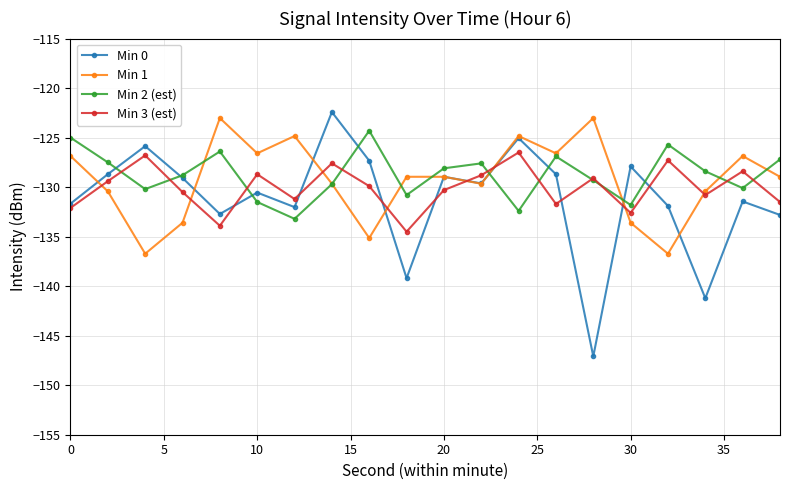

How many data points does each series have?

20